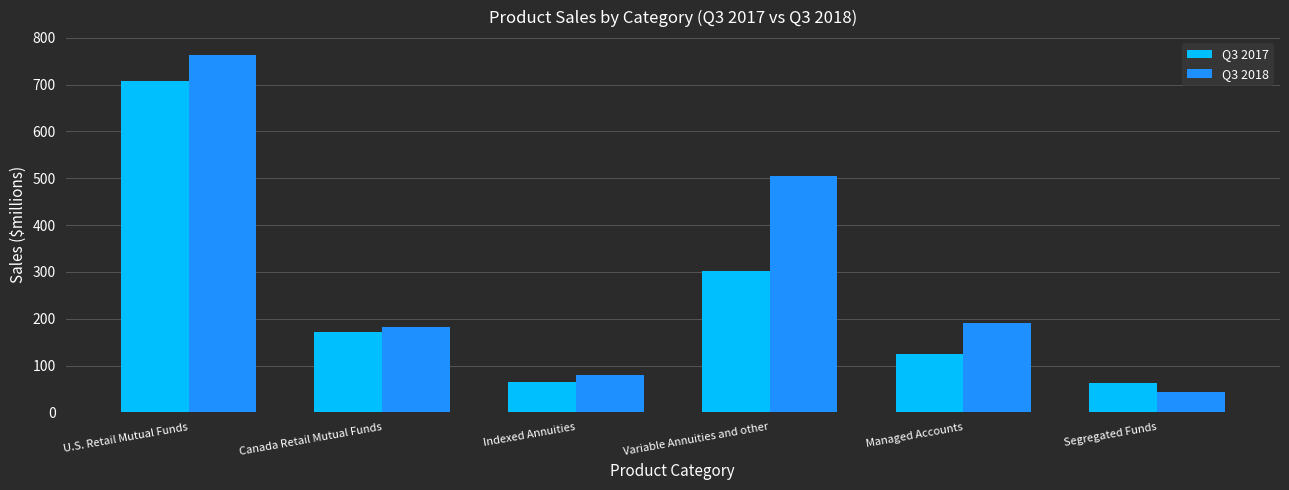

Does the chart contain any negative values?

No